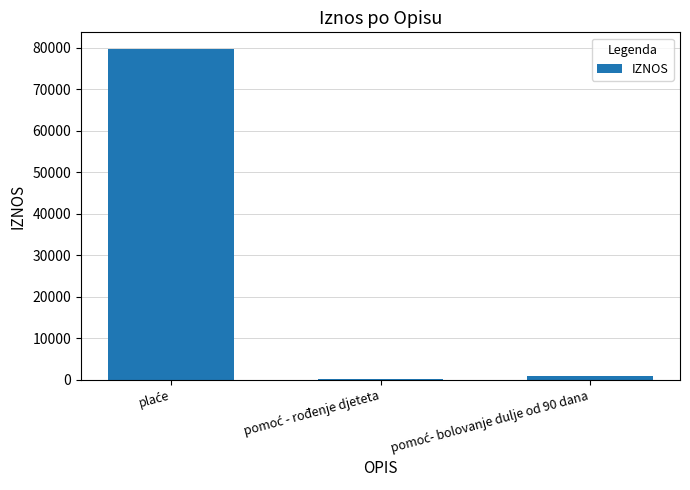

Reading right to left, transcribe all the data shown in this chart.

937.7	265.9	79766.1